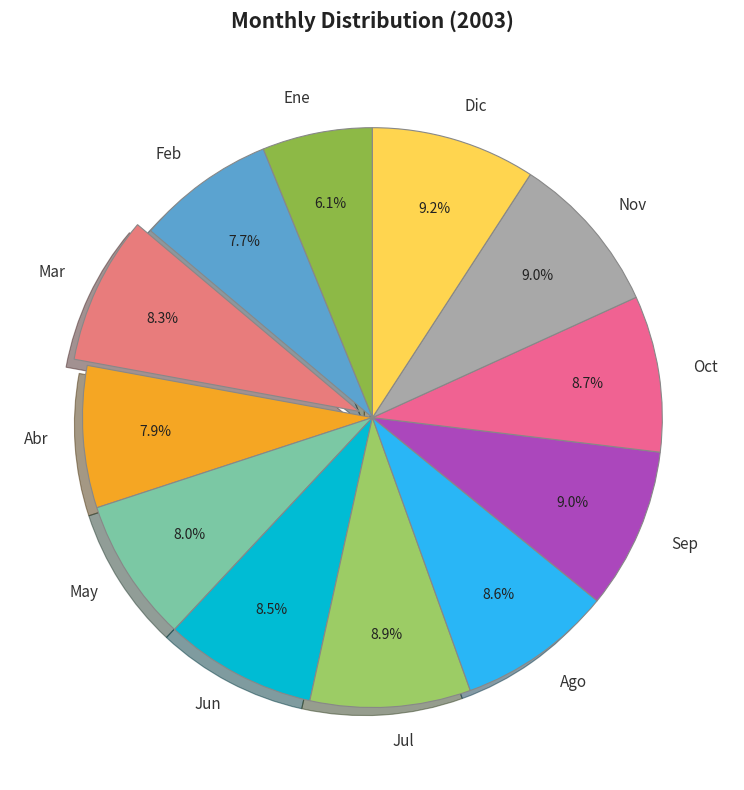

Is there any slice that represents more than half of the pie?

No